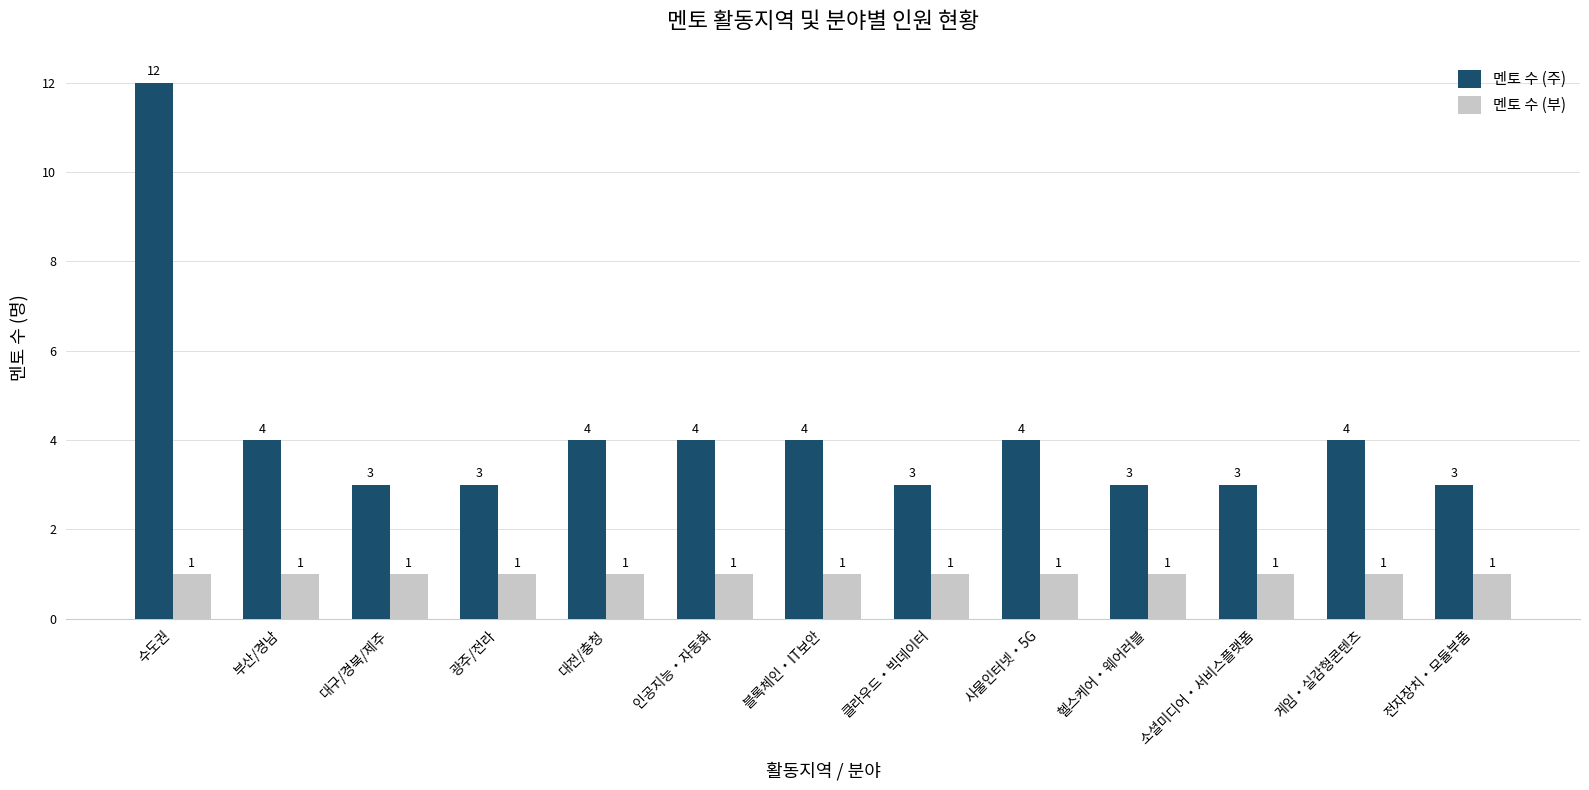

How many series are shown in this chart?

2